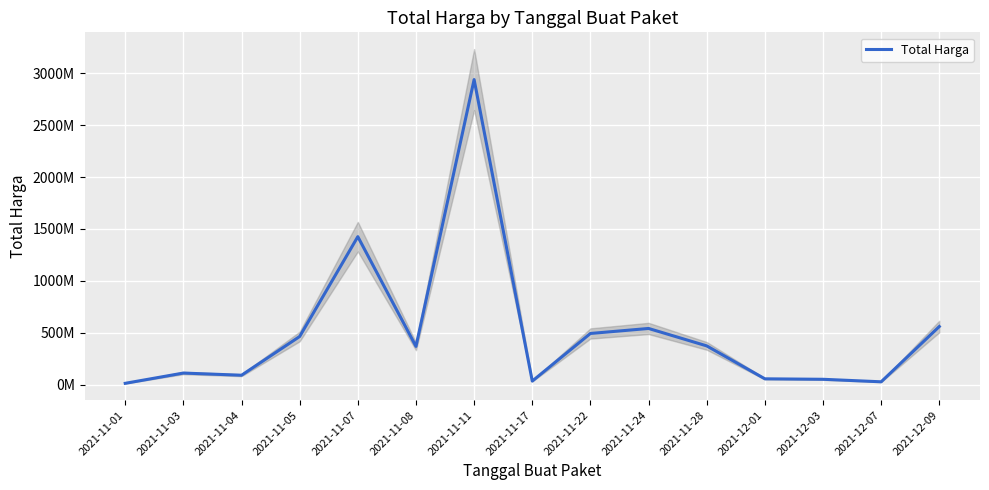

Which label corresponds to the largest value in the chart?

2021-11-11